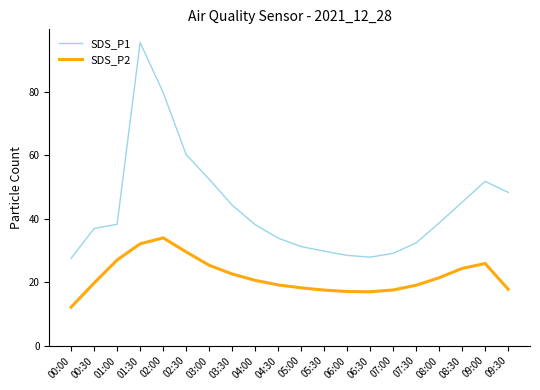

Rank the series by their maximum value, from lowest to highest.

SDS_P2, SDS_P1